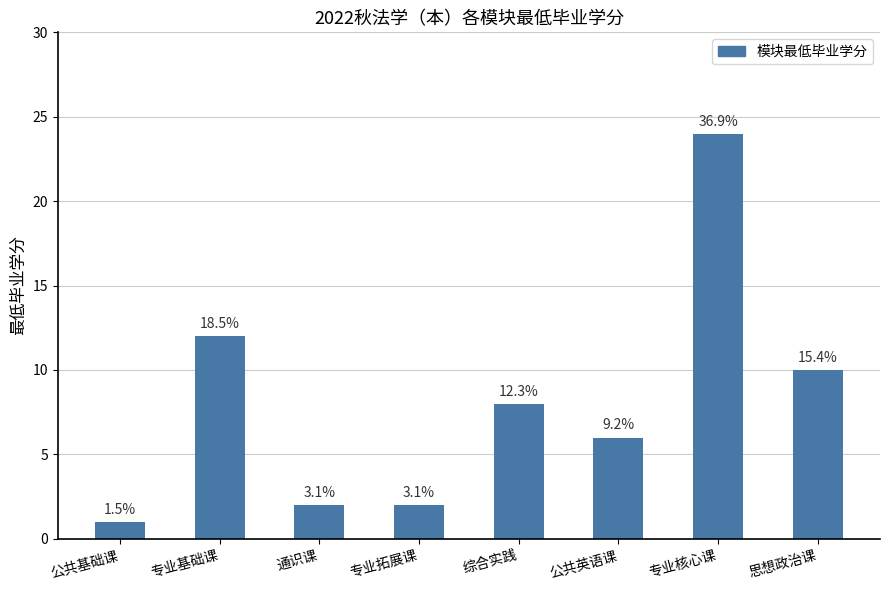

At which label is the value closest to 12?

专业基础课